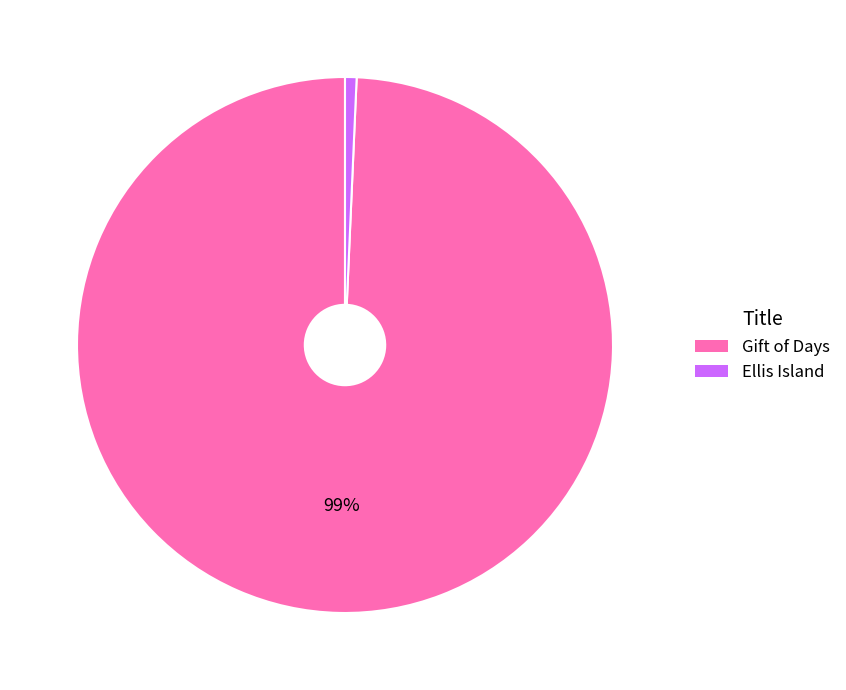

To the nearest percent, what is the combined percentage of Ellis Island and Gift of Days?

100%